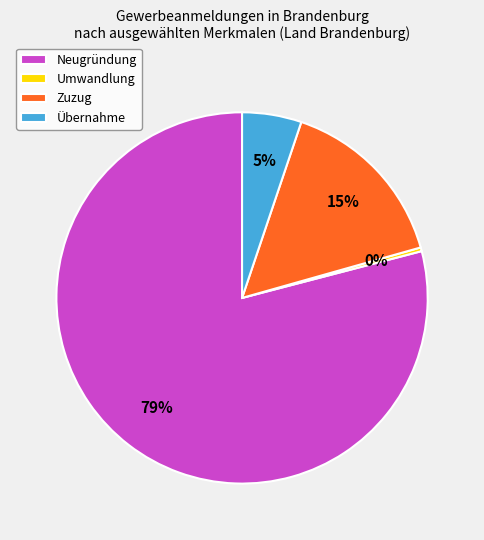

What is the majority slice?

Neugründung